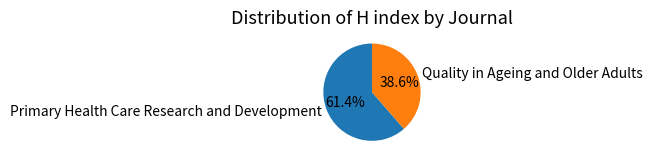

Approximately how many times larger is the value at Quality in Ageing and Older Adults compared to Primary Health Care Research and Development?

0.6